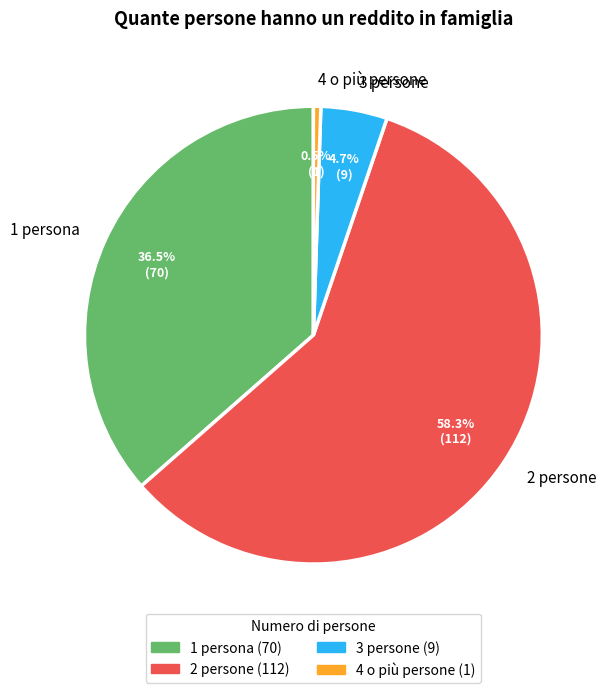

To the nearest percent, what is the average slice percentage?

25%